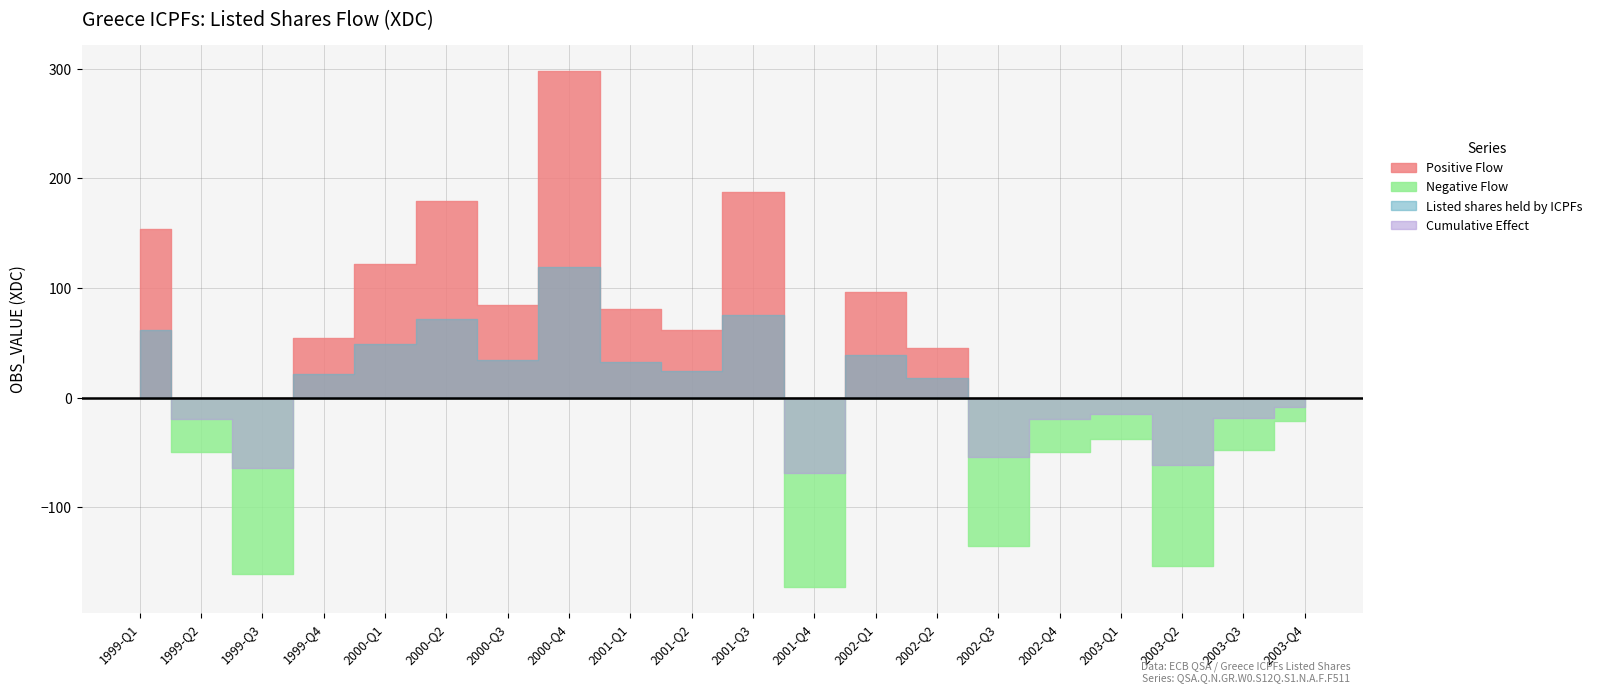

What is the average value?

26.9